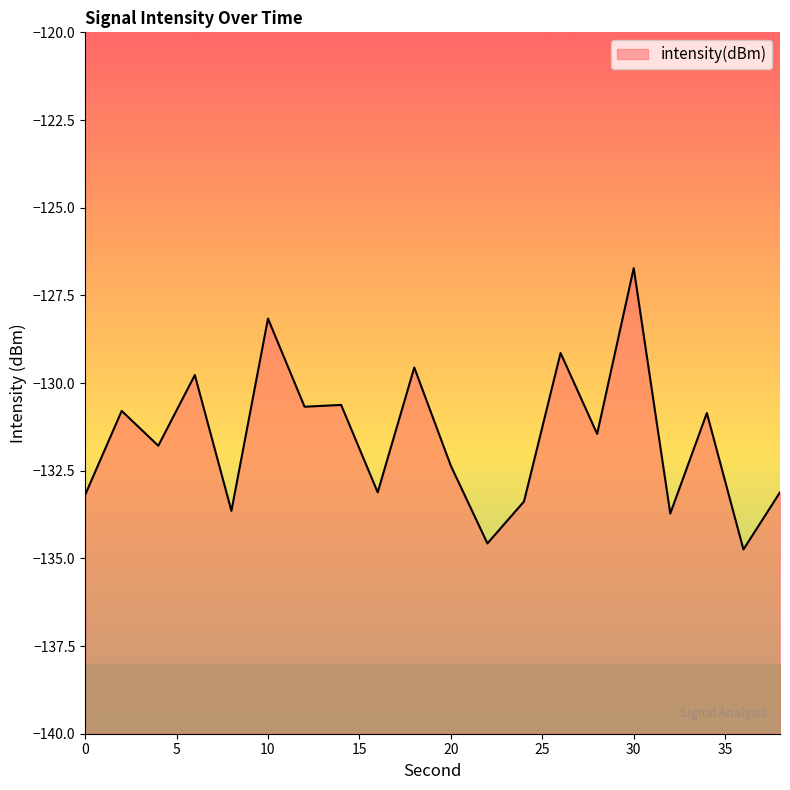

Between 38 and 34, which is larger?

34